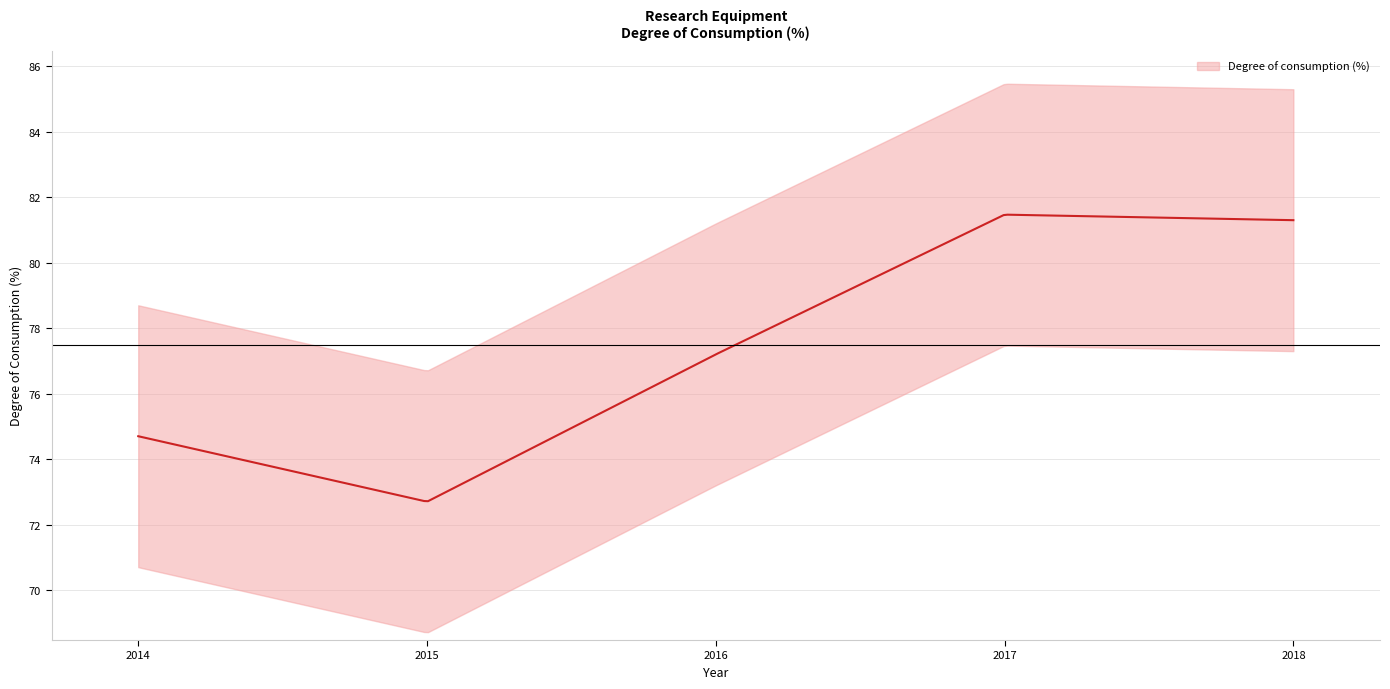

How many points are higher than both their immediate neighbors (excluding endpoints)?

1